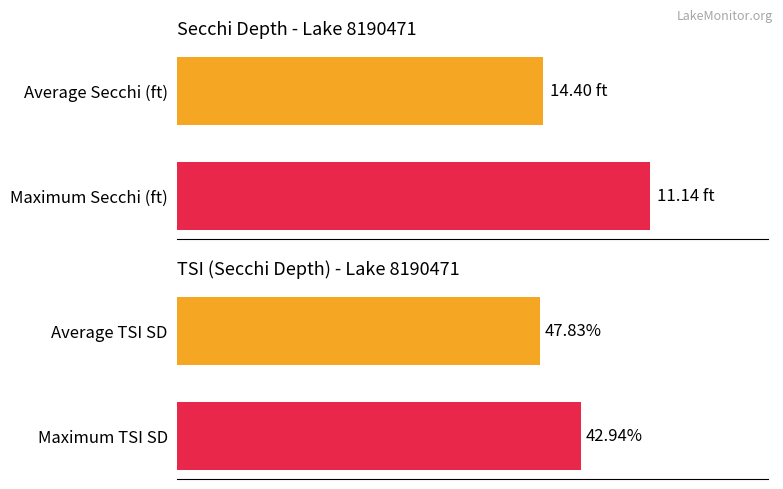

The Secchi Depth series shows 18.9 at Average Secchi (ft). True or false?

False